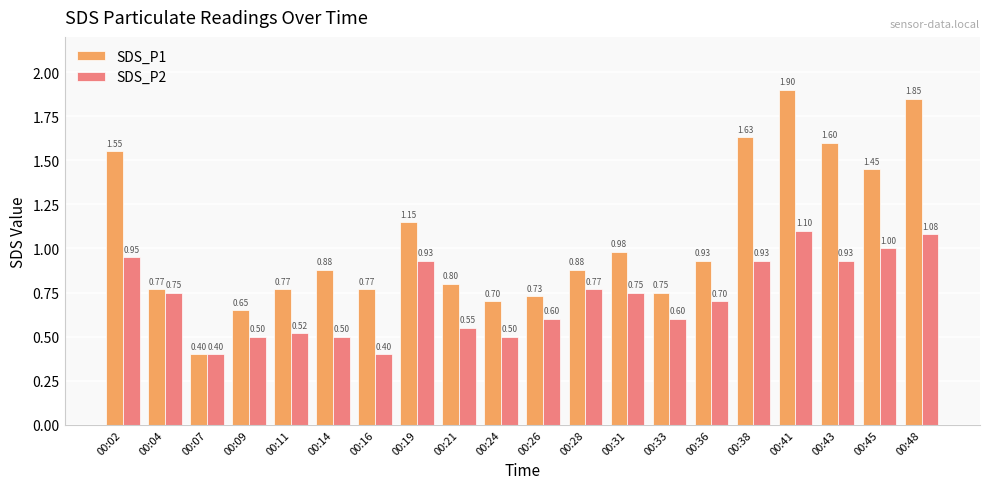

The value of SDS_P1 at 00:02 is 1.6. True or false?

True